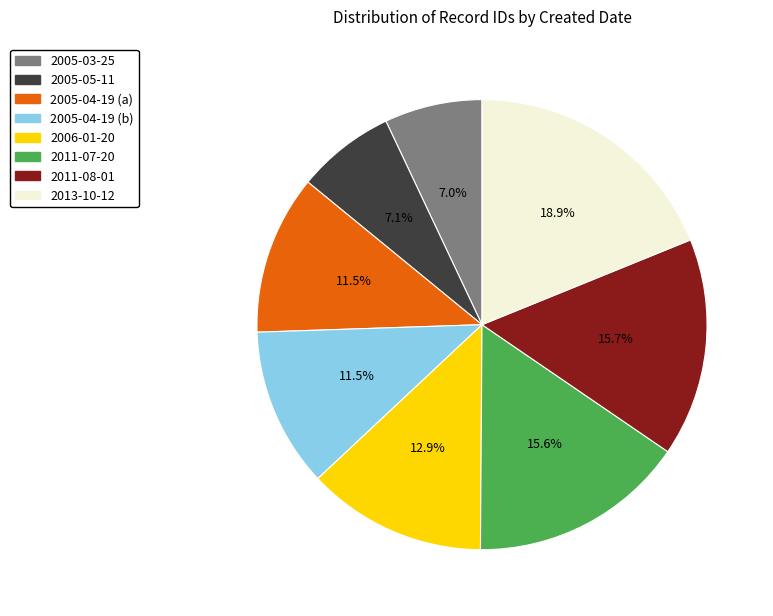

What is the largest slice in the pie chart?

2013-10-12